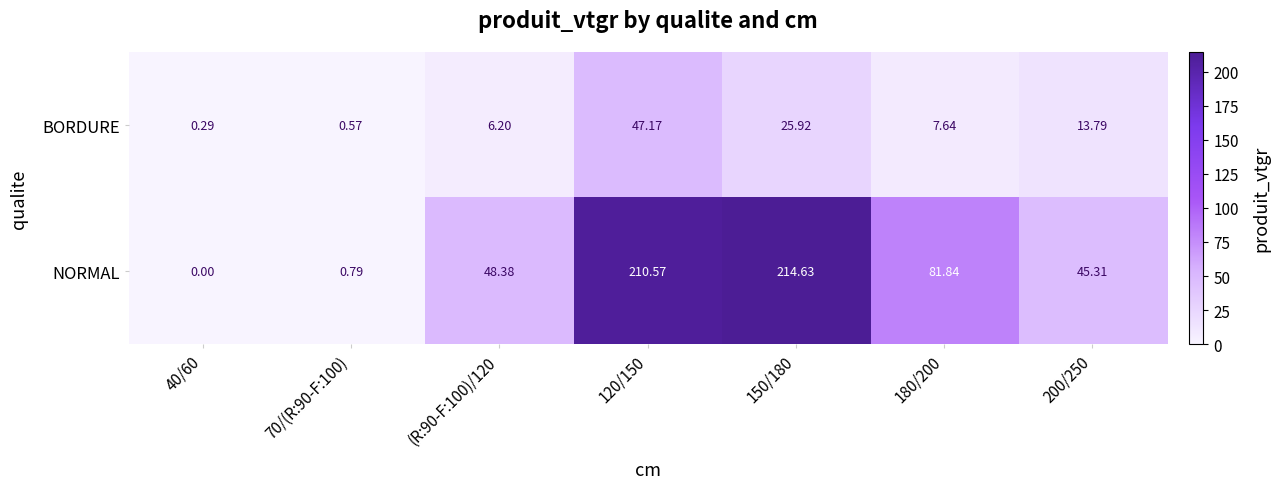

Rank the series by their average value, from lowest to highest.

BORDURE, NORMAL